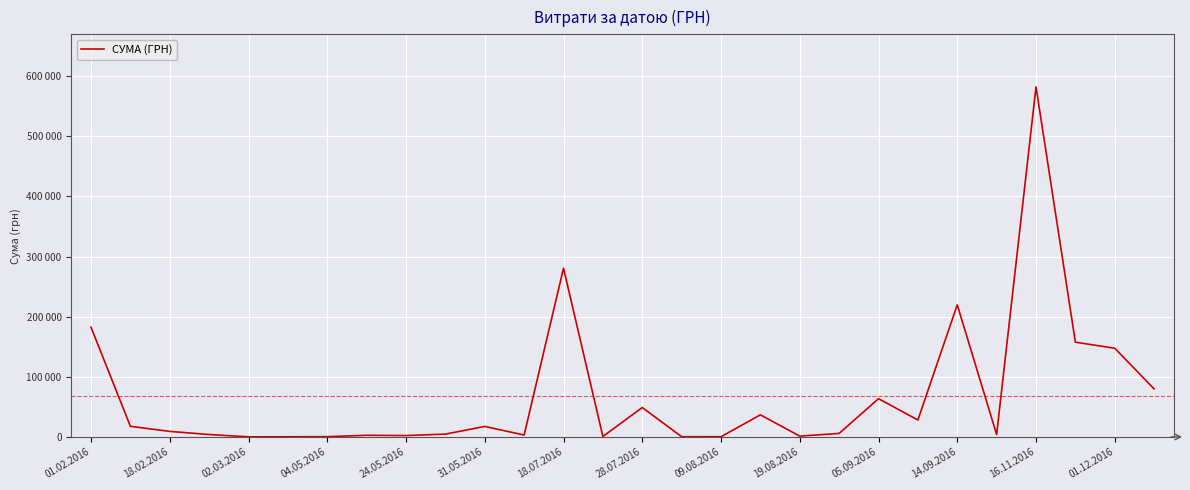

What is the value of the 23rd point from the left?

219739.9